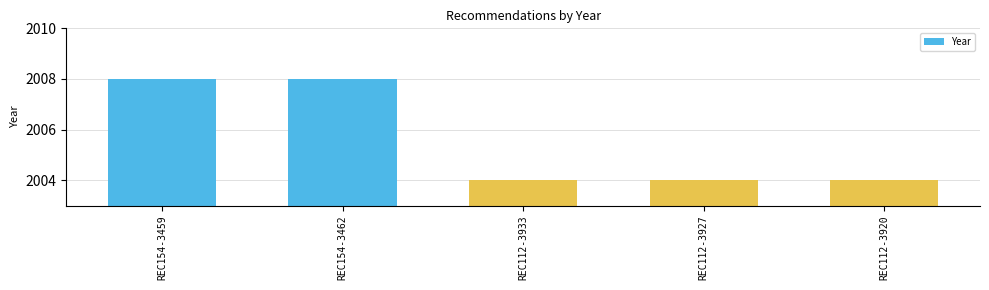

What is the approximate value at REC154-3459?

2008